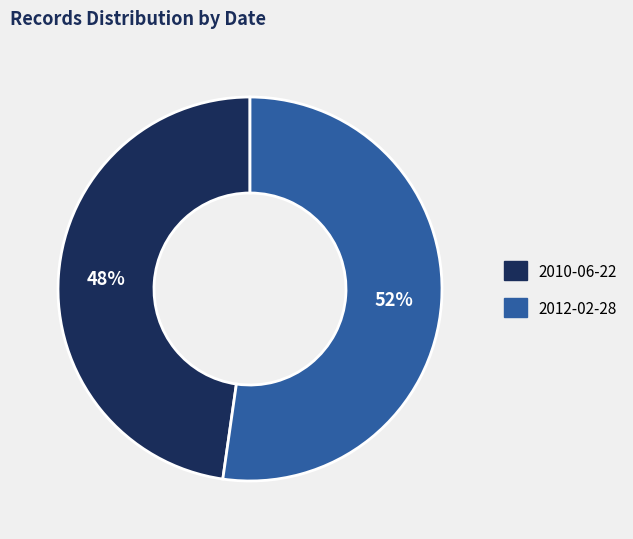

Count the number of slices in the pie.

2